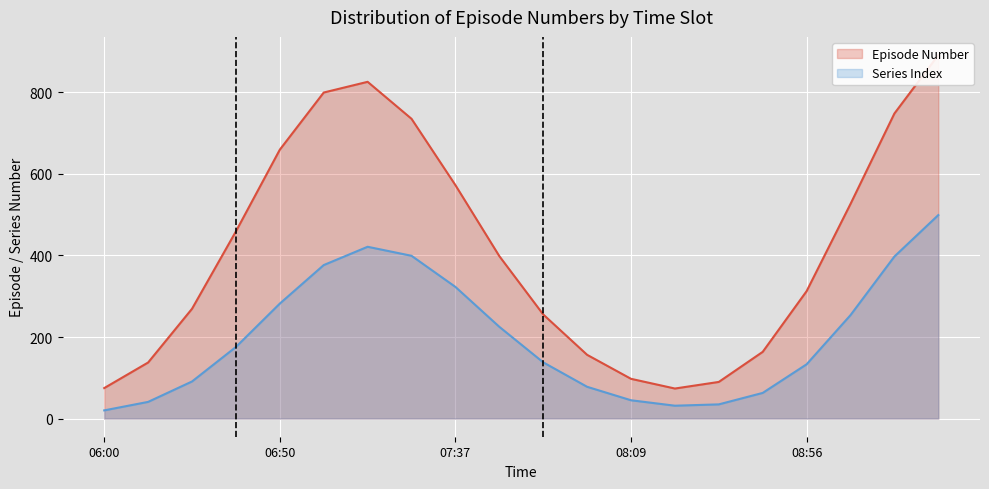

What is the lowest value of the Series Index series?

20.0